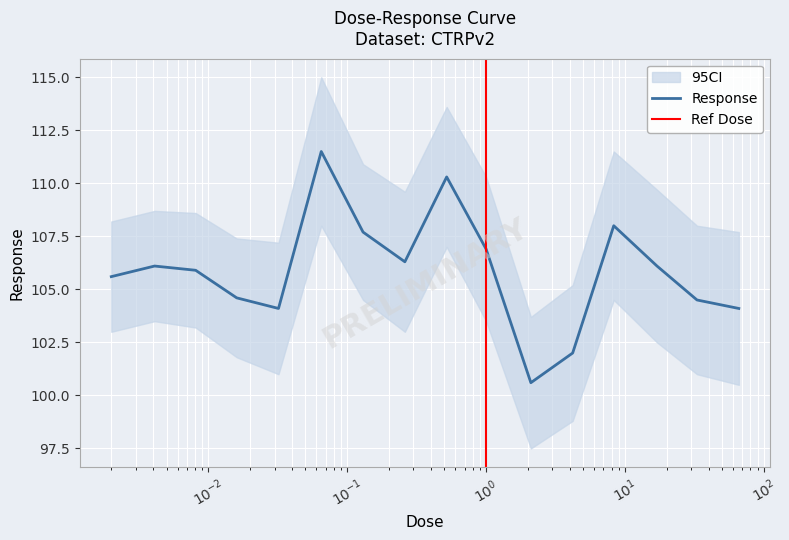

At which label is the value closest to 106?

0.0041